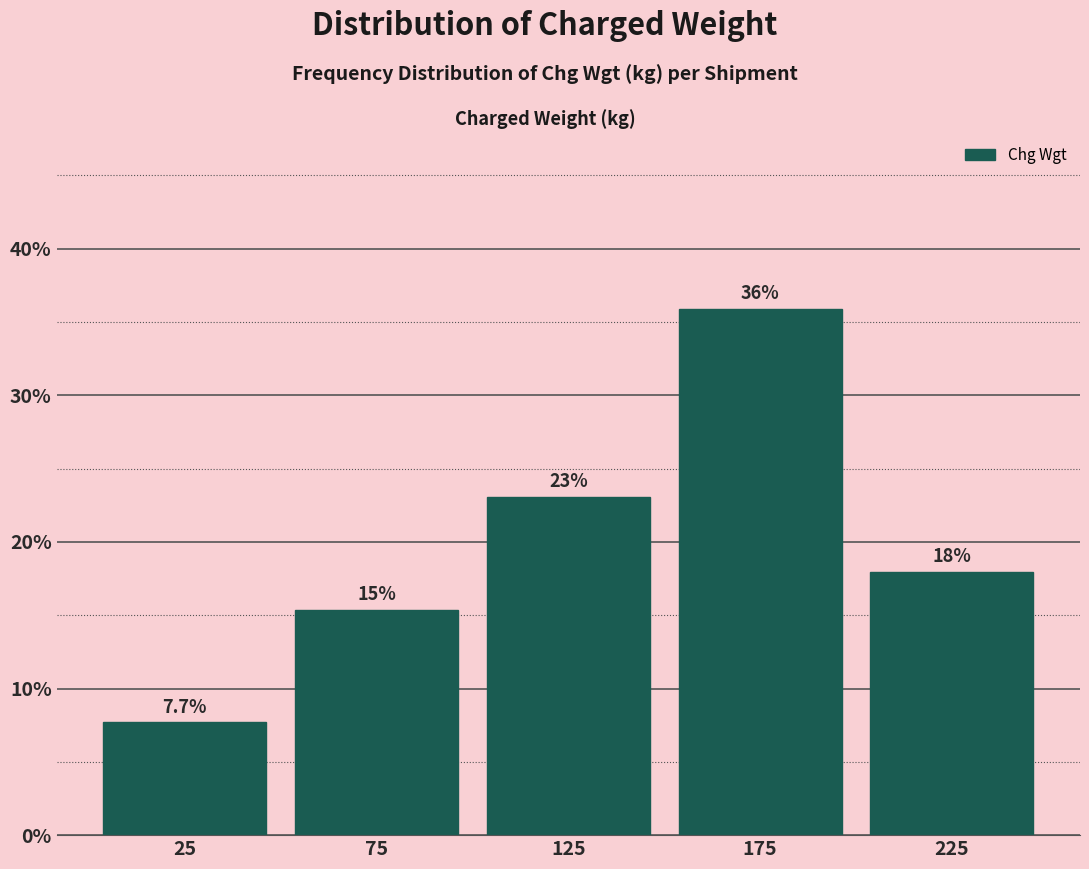

Which range on the x-axis has the tallest bar?

150 to 200